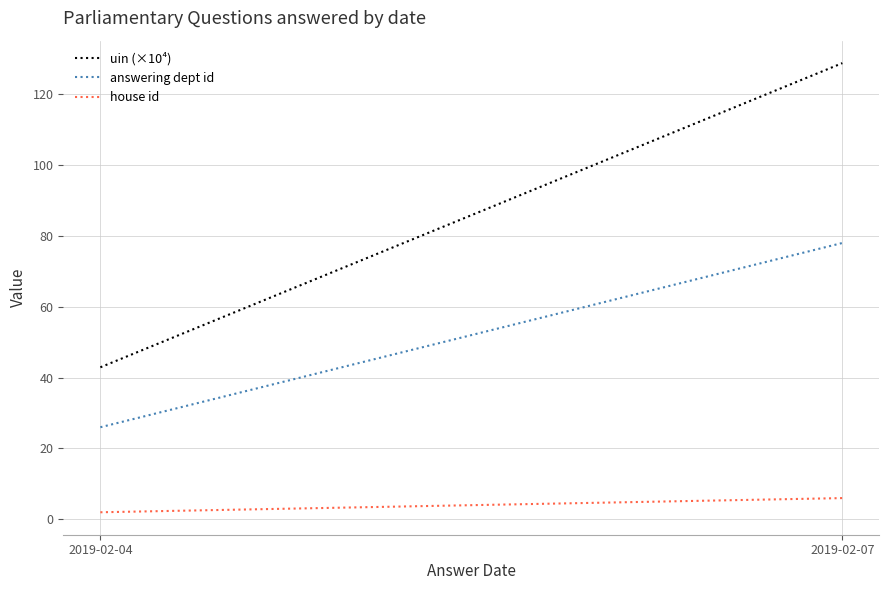

What is the sum of the house id values at 2019-02-07 and 2019-02-04?

8.0